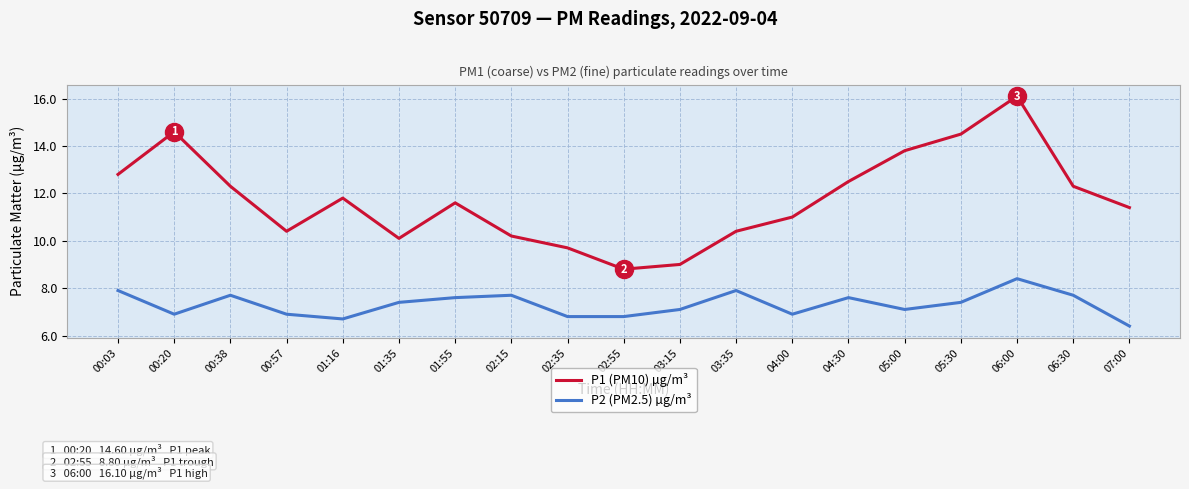

True or false: P2 (PM2.5) µg/m³ has a value of 6.8 at 02:55.

True